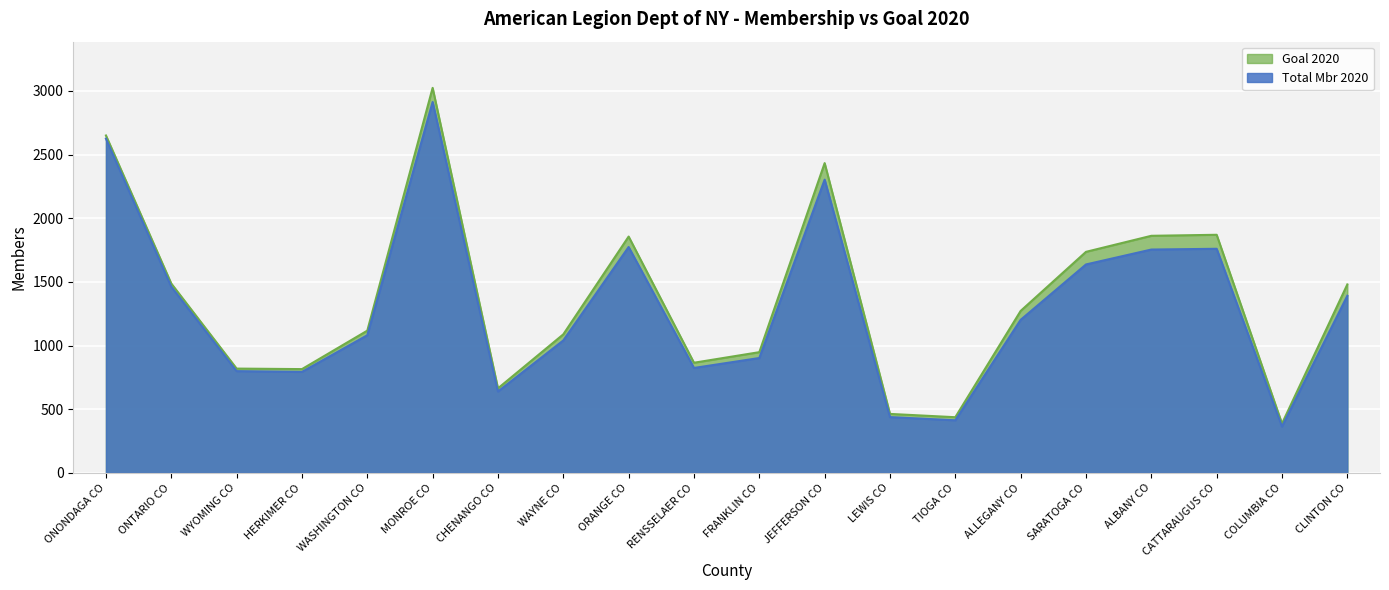

How many data points in Total Mbr 2020 are less than 1202?

10